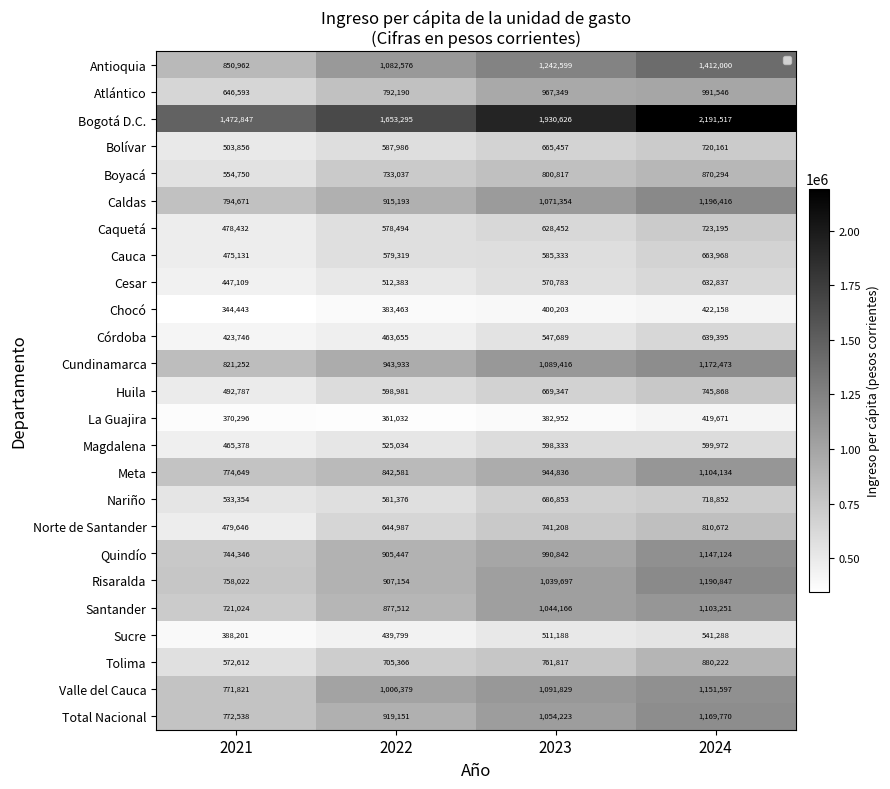

Between 2021 and 2024, which is larger?

2024